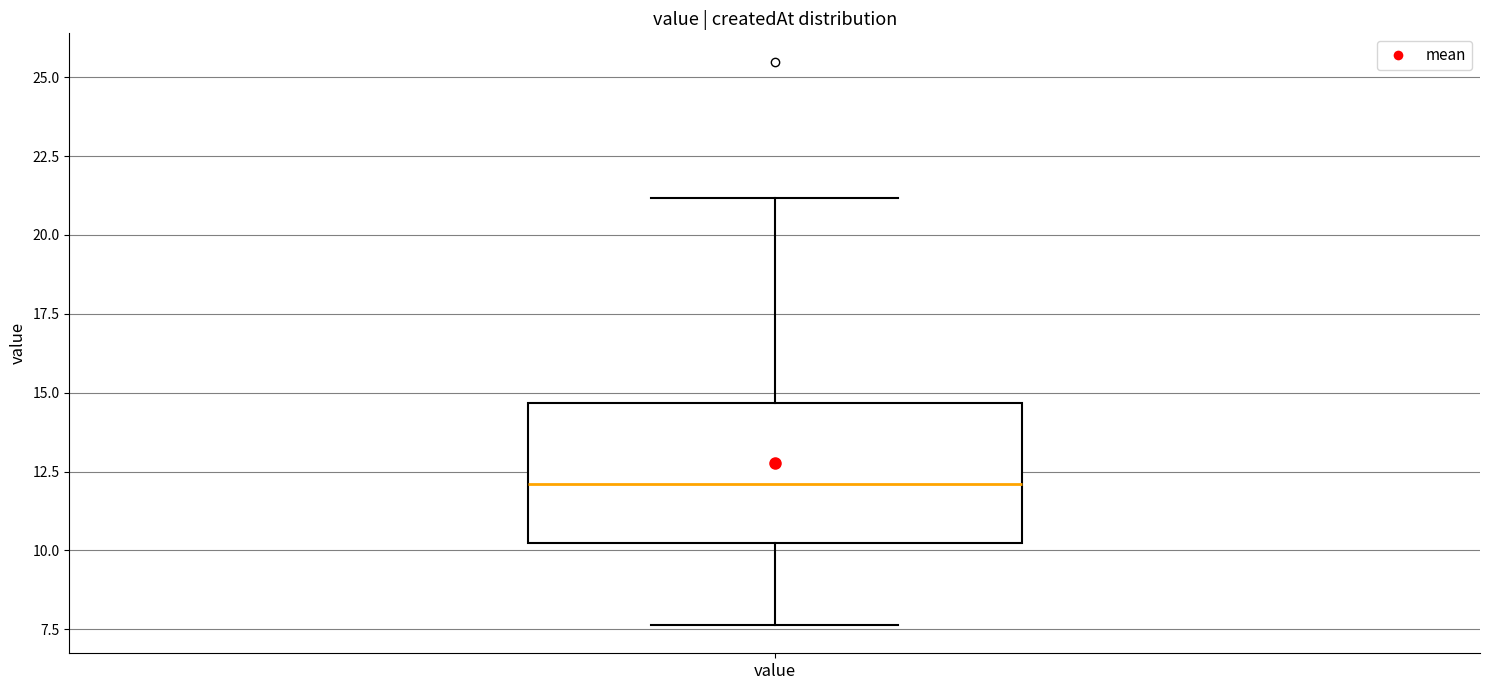

Transcribe this box plot: give where the median line is, the range the box spans, and where the two whiskers end, as read against the y-axis. The values are not printed on the chart, so give them approximately, as read against the axis.

median 12.0, box 10.0 to 14.5, whiskers 7.5 to 21.0